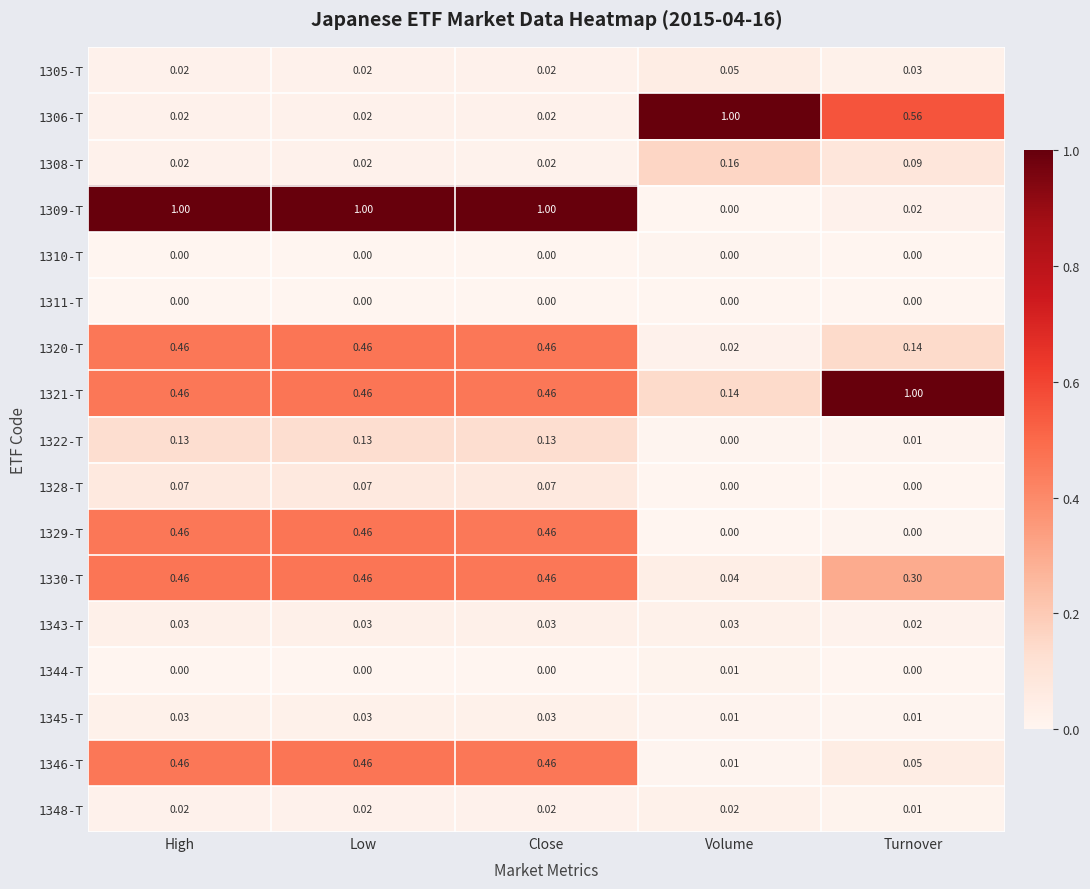

Is the value of 1344-T at Turnover greater than the value of 1329-T at Close?

No